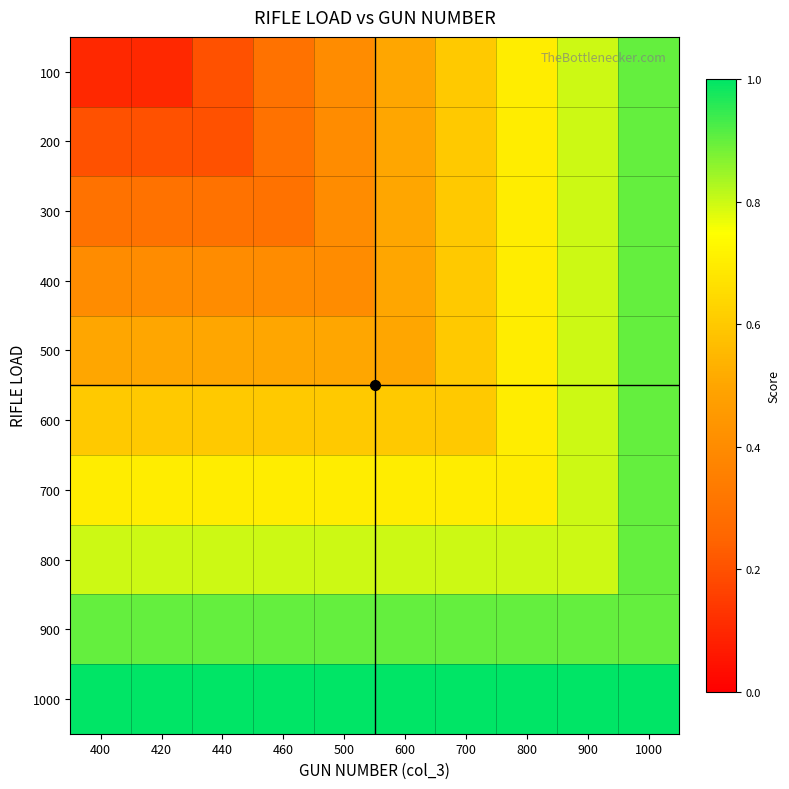

What is the total value across all series at 400?

5.5